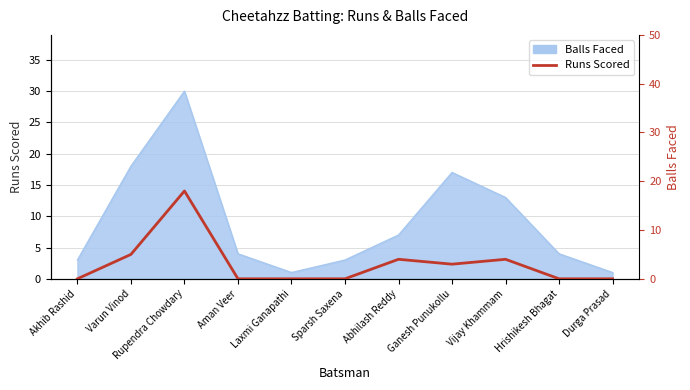

What position from the left is Sparsh Saxena?

6